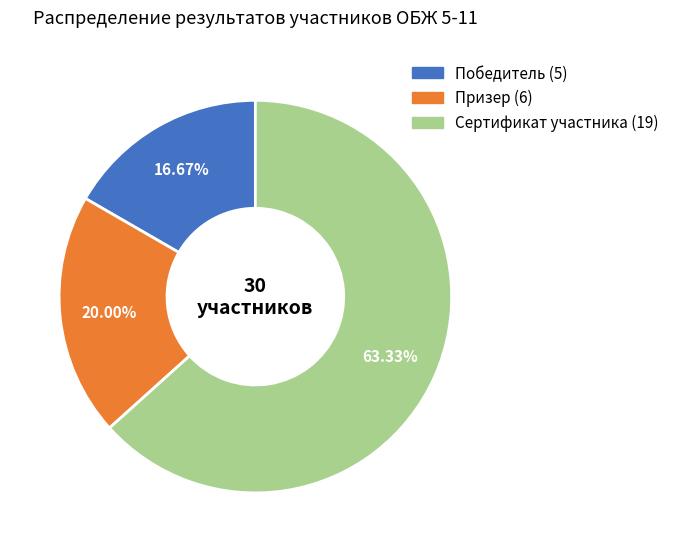

What portion of the pie excludes Сертификат участника?

36.7%